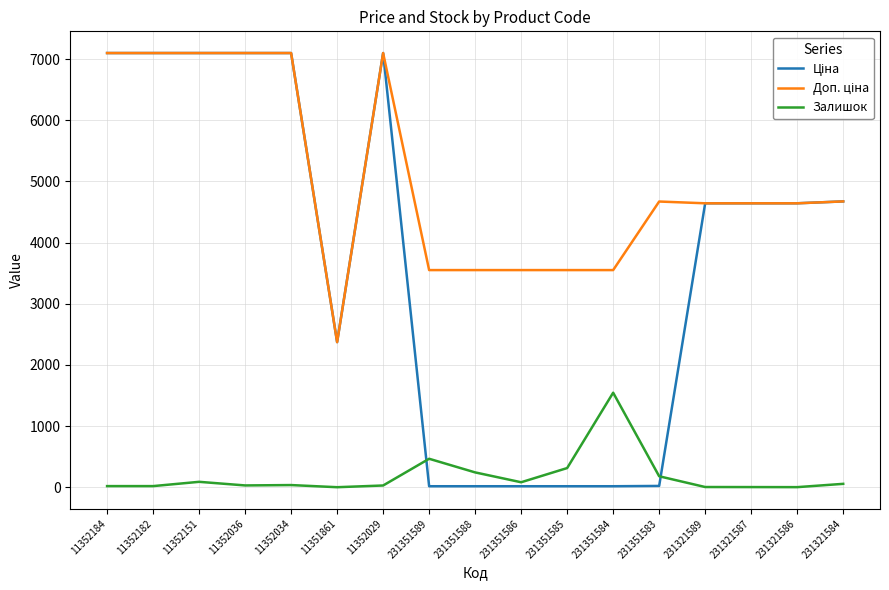

What is the maximum value shown in the chart?

7098.8